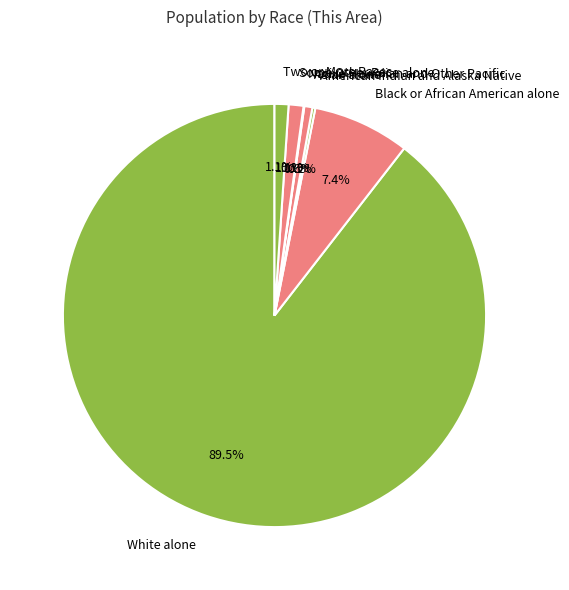

What is the largest slice in the pie chart?

White alone